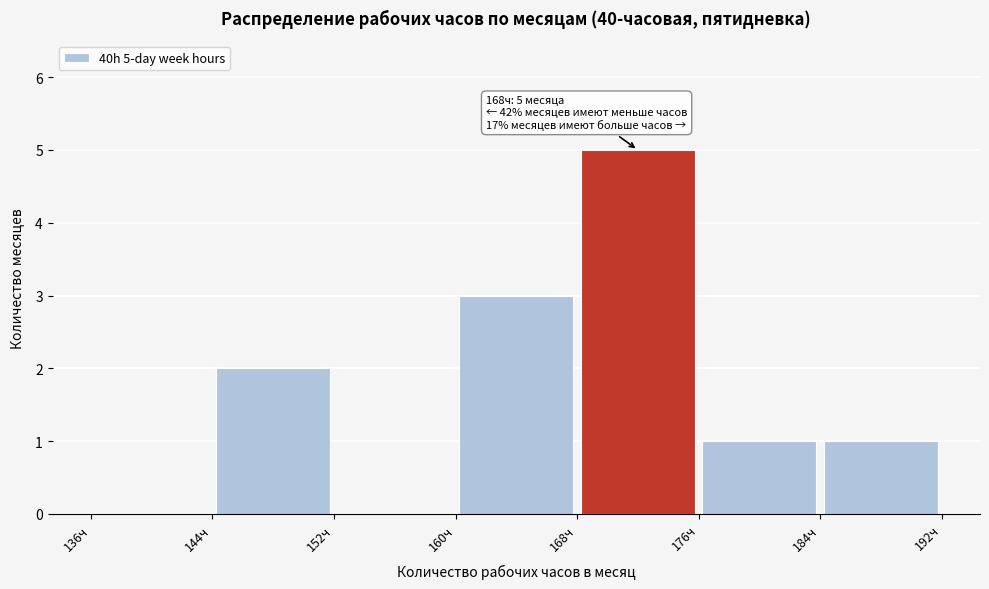

Which range on the x-axis has the tallest bar?

168 to 176